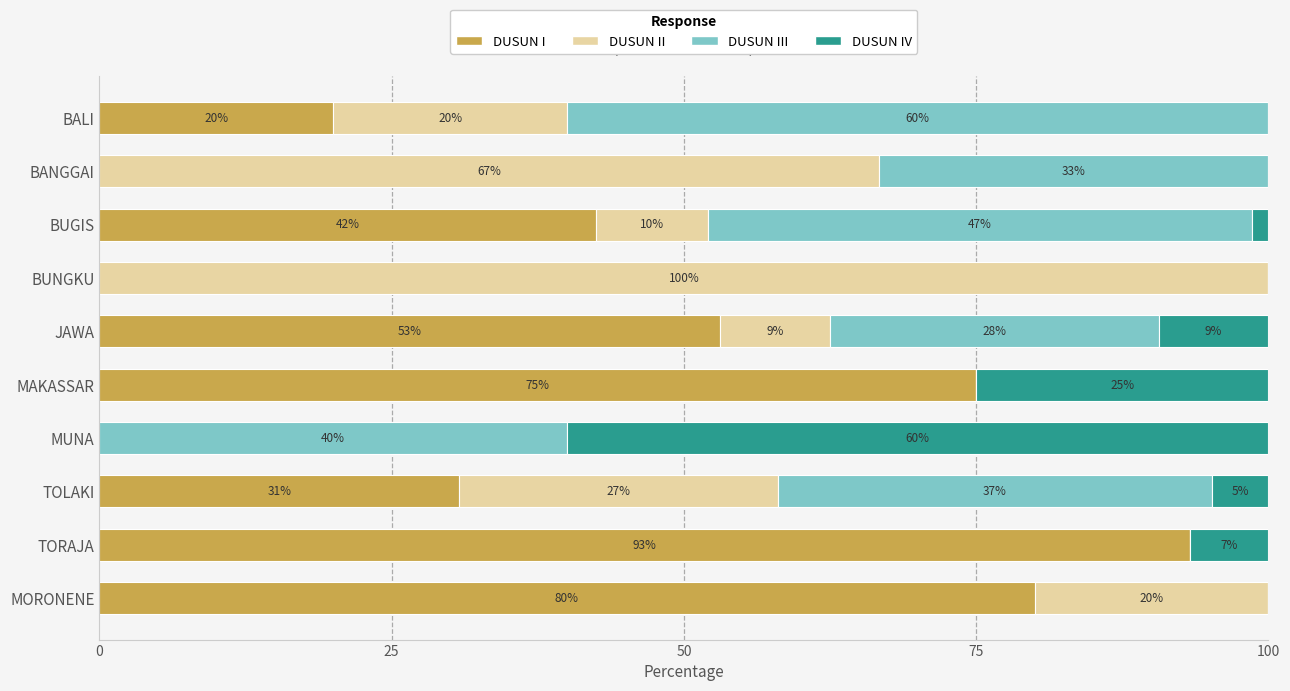

What is the total value across all series at TORAJA?

100.0